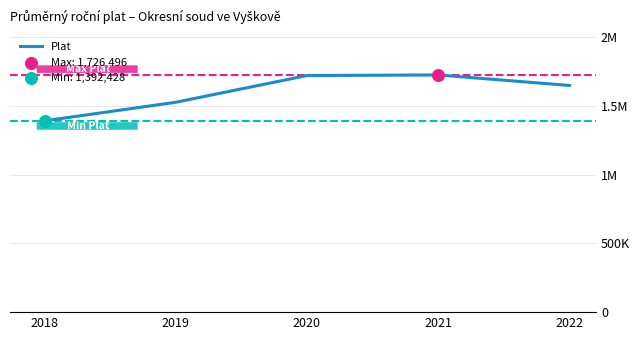

Which has a higher value, 2021 or 2018?

2021